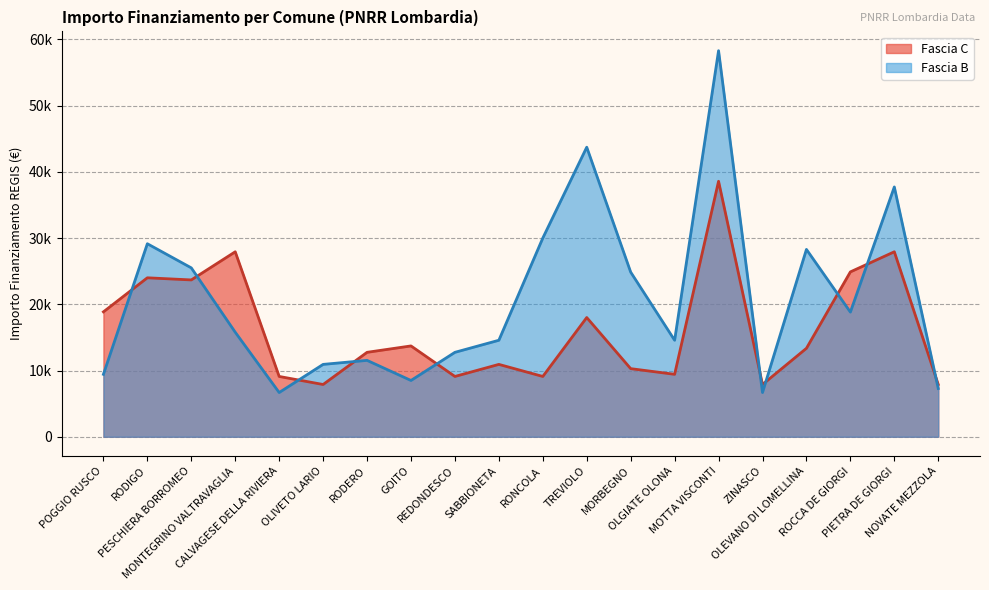

The value of Fascia B at POGGIO RUSCO is 5558. True or false?

False